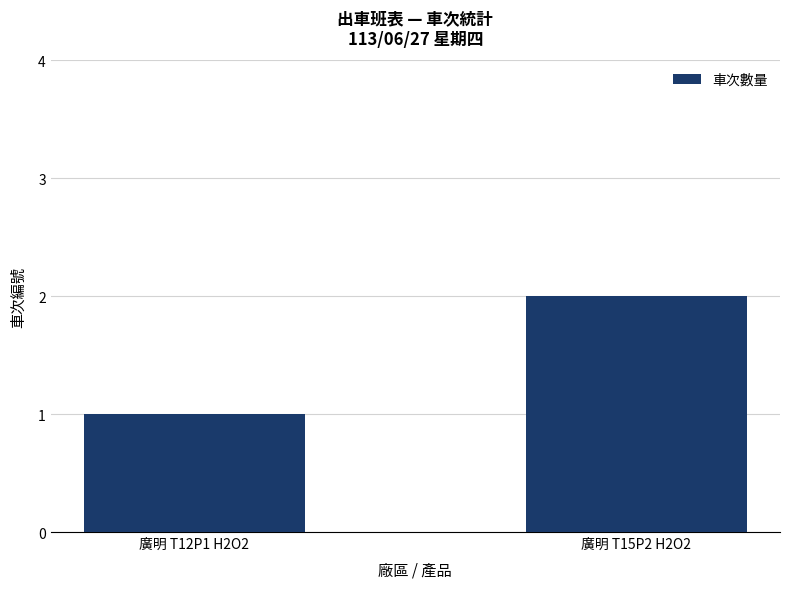

Rank the categories by value from highest to lowest.

廣明 T15P2 H2O2, 廣明 T12P1 H2O2